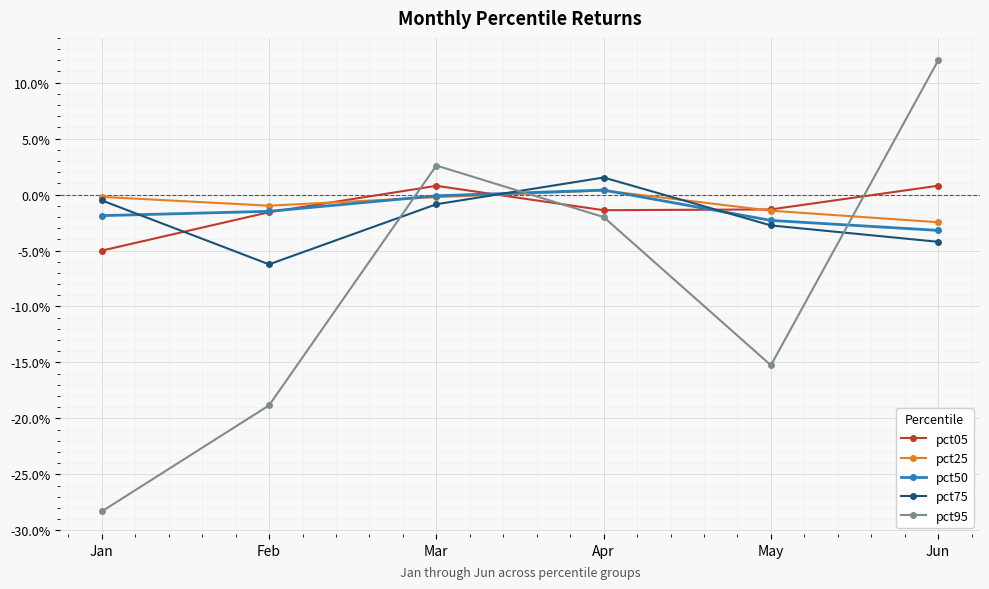

Is this an area chart (filled region under the line)?

No